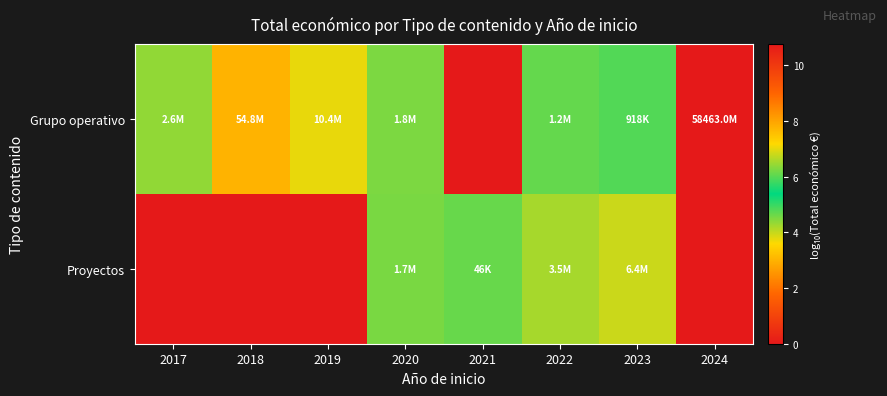

List the series in order of their peak value, highest first.

Grupo operativo, Proyectos